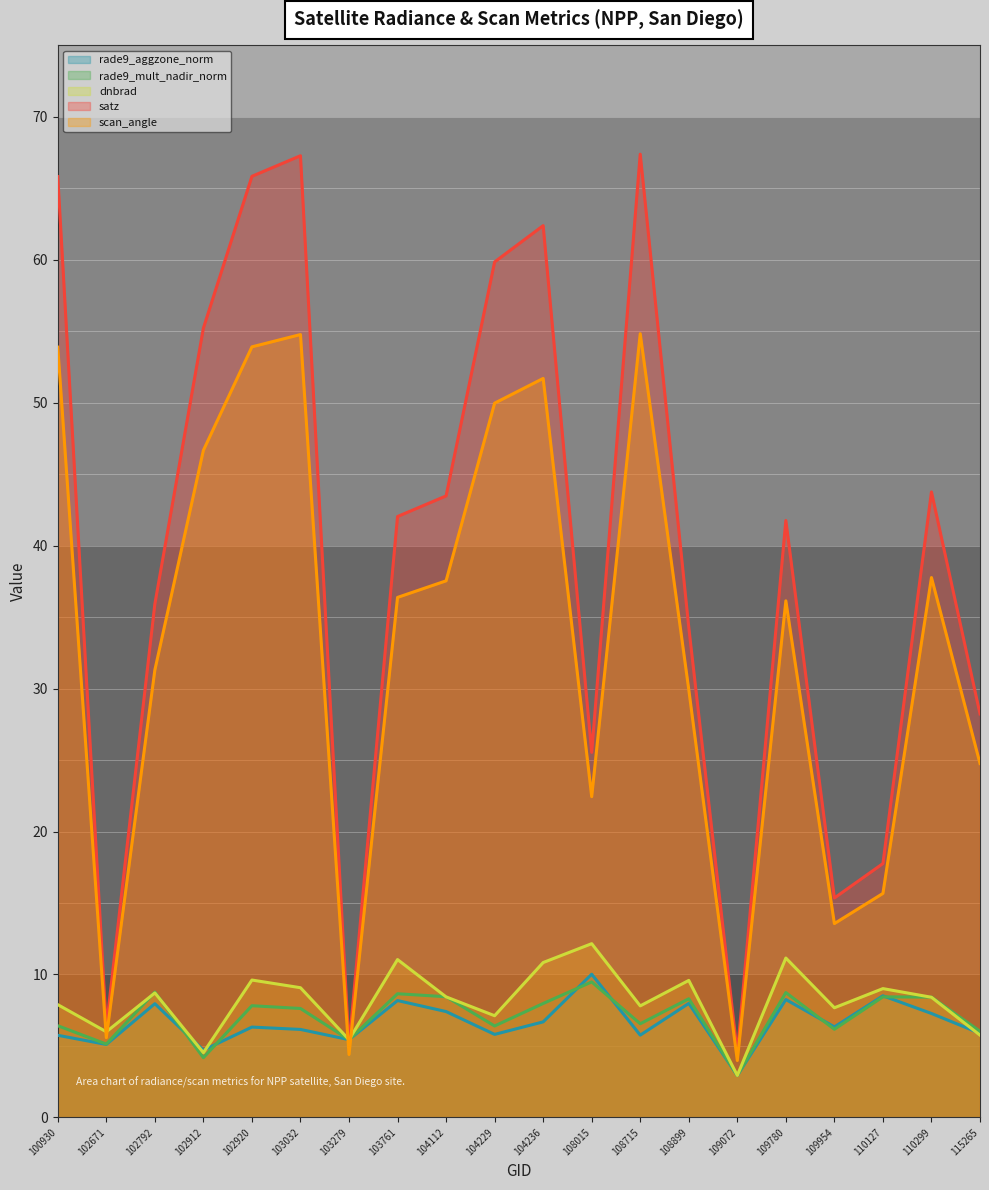

What is the smallest value displayed?

2.9